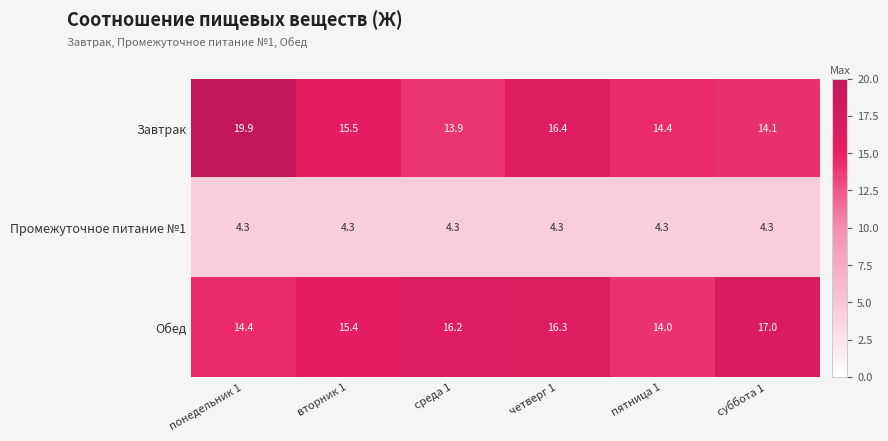

At which label is Обед closest to 15?

вторник 1